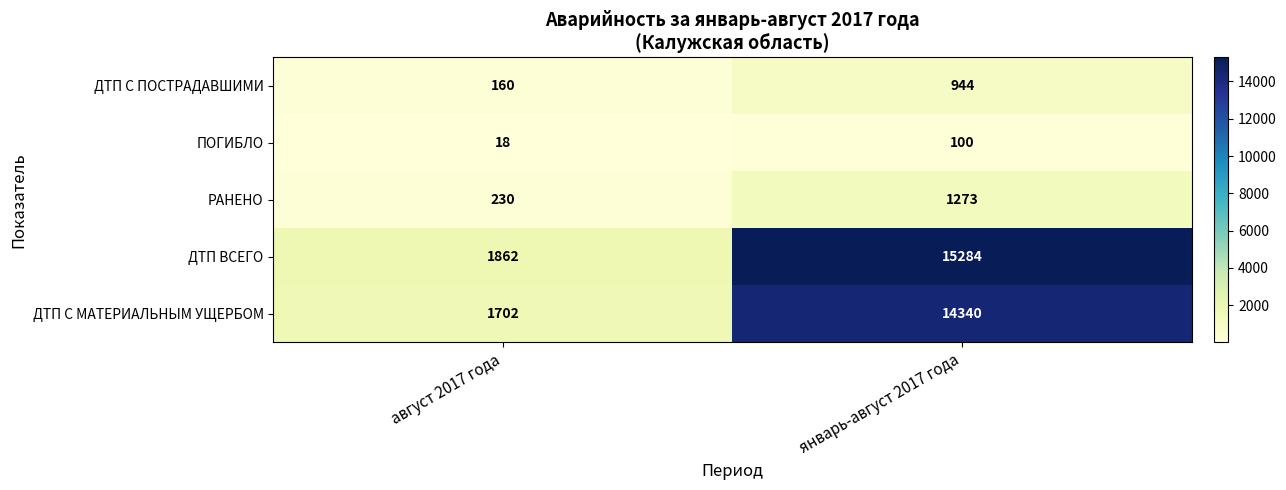

Reading left to right, what are all the values shown in this chart?

ДТП С ПОСТРАДАВШИМИ: август 2017 года=160	январь-август 2017 года=944
ПОГИБЛО: август 2017 года=18	январь-август 2017 года=100
РАНЕНО: август 2017 года=230	январь-август 2017 года=1273
ДТП ВСЕГО: август 2017 года=1862	январь-август 2017 года=15284
ДТП С МАТЕРИАЛЬНЫМ УЩЕРБОМ: август 2017 года=1702	январь-август 2017 года=14340